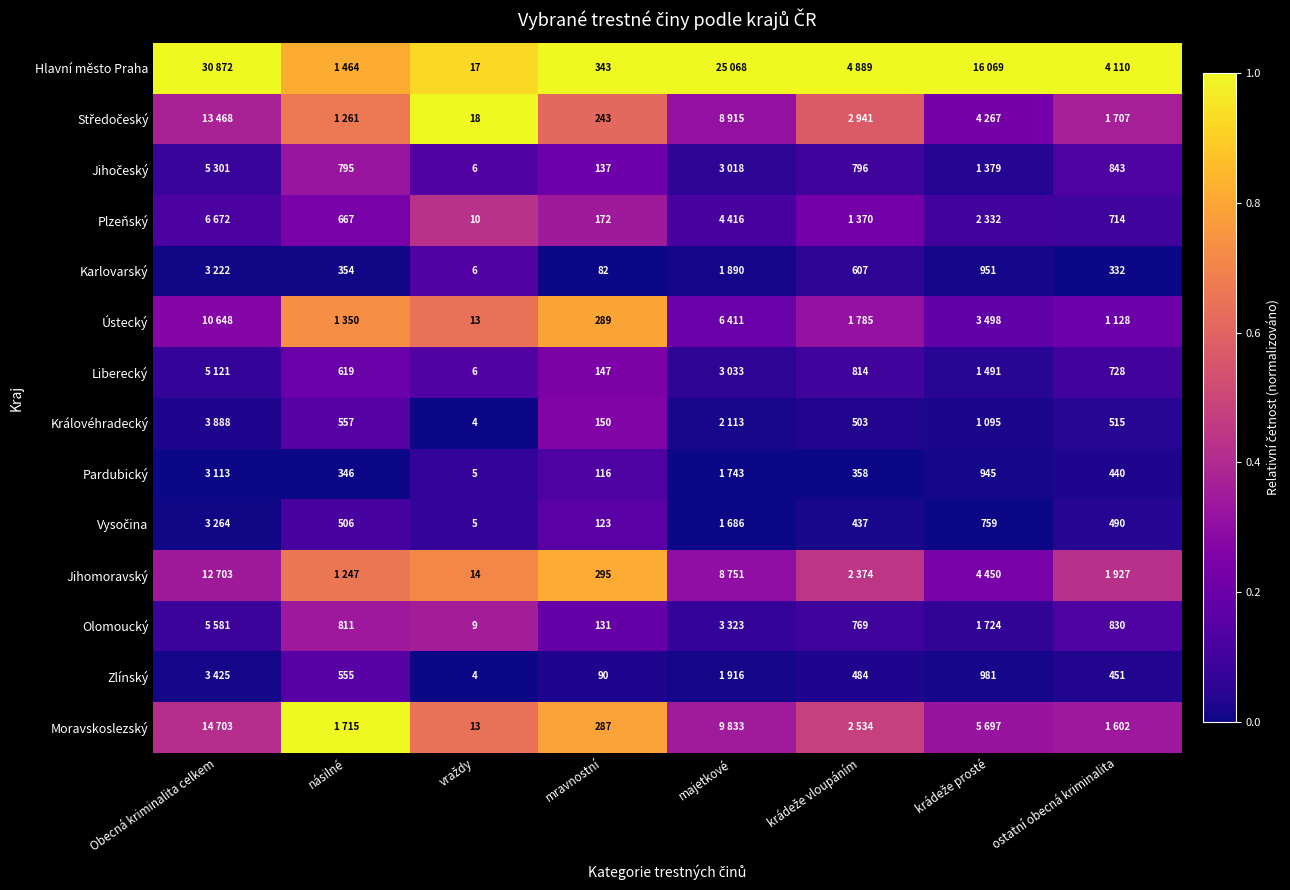

Which series has the largest total across all categories?

Hlavní město Praha